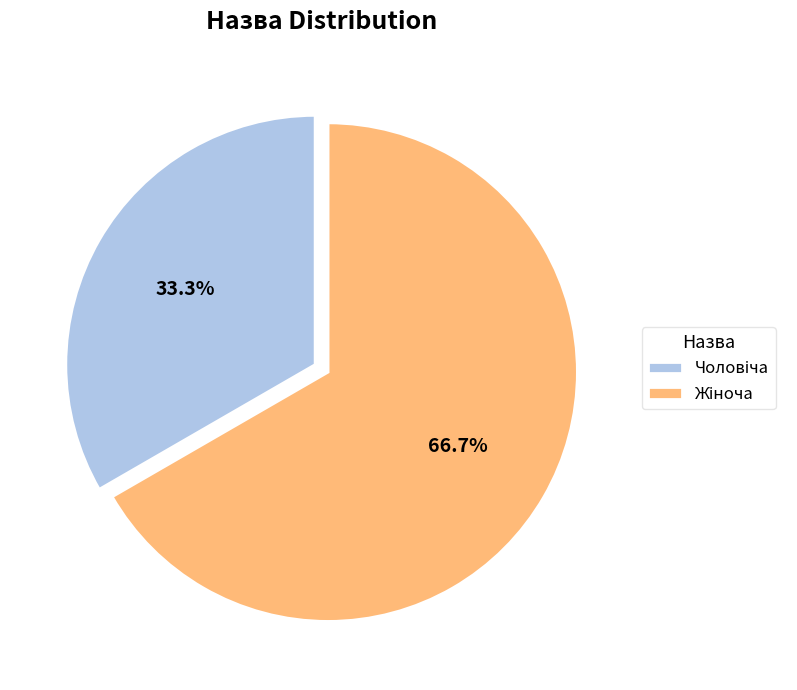

Is there a majority slice in this chart?

Yes